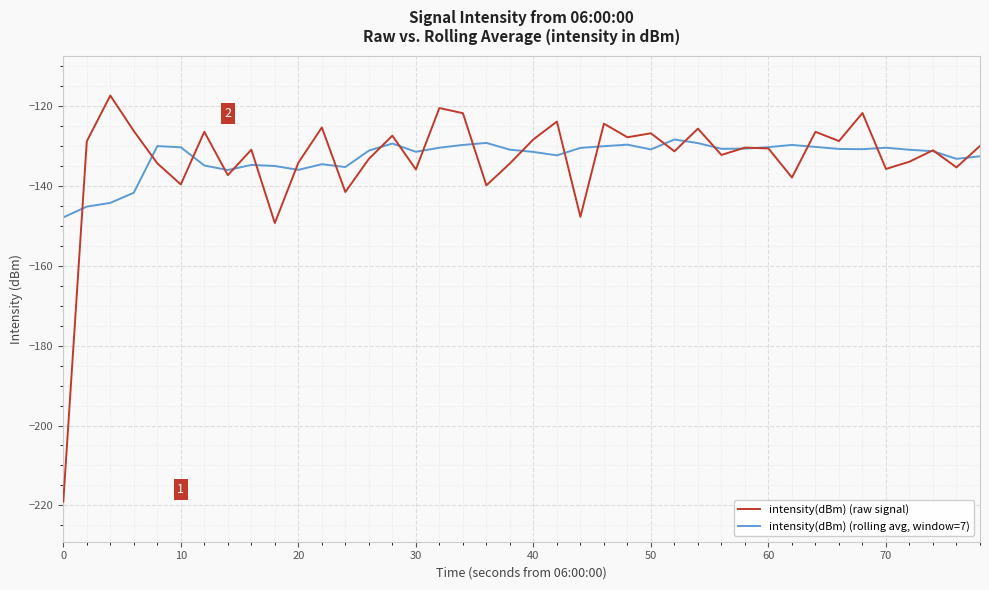

Rank the series by their maximum value, from lowest to highest.

intensity(dBm) (rolling avg, window=7), intensity(dBm) (raw signal)